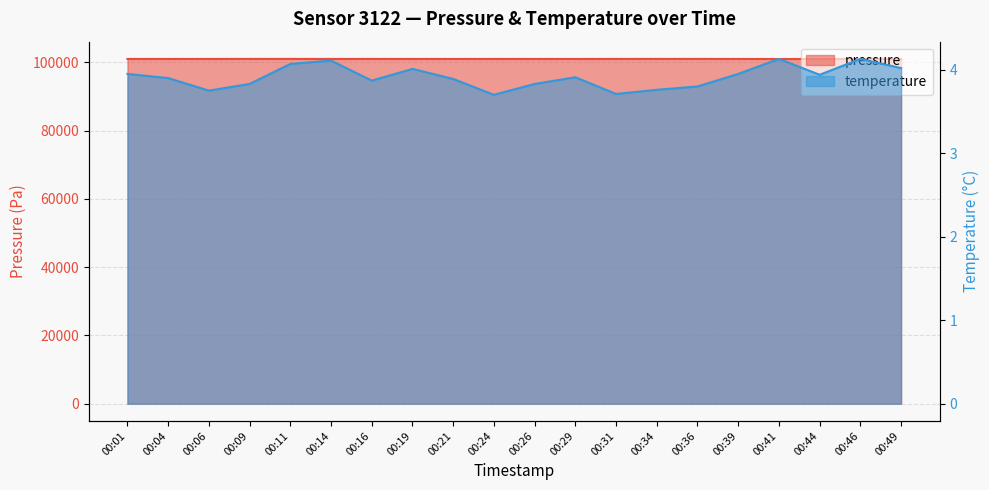

The value of pressure at 00:26 is 100975.6. True or false?

True